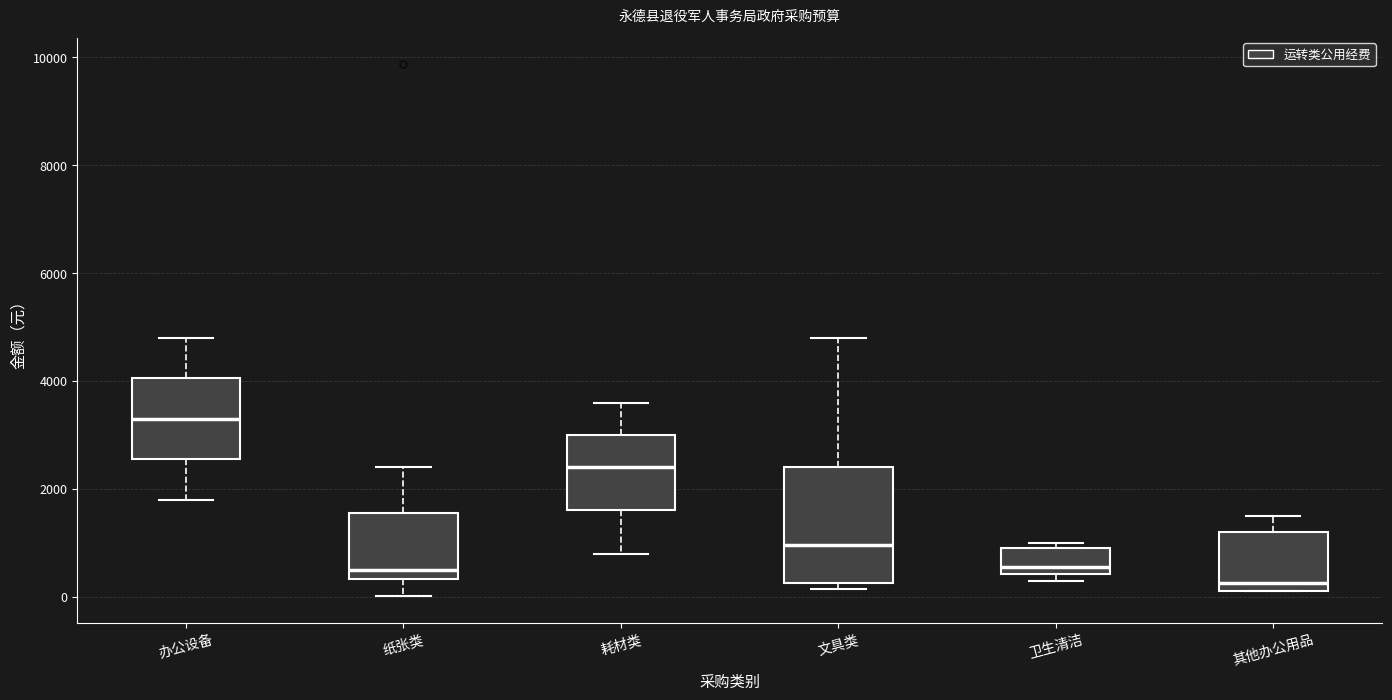

Comparing the boxes themselves (not the whiskers), which one is the tallest?

文具类